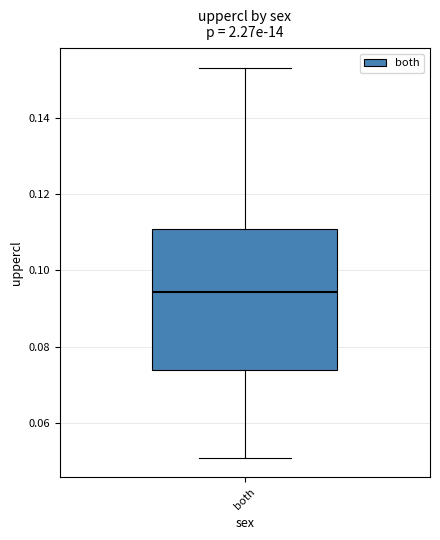

Read this box plot against the y-axis: the position of the median line, the range covered by the box, and the ends of both whiskers. The values are not printed on the chart, so give them approximately, as read against the axis.

median 0.094, box 0.074 to 0.110, whiskers 0.050 to 0.154